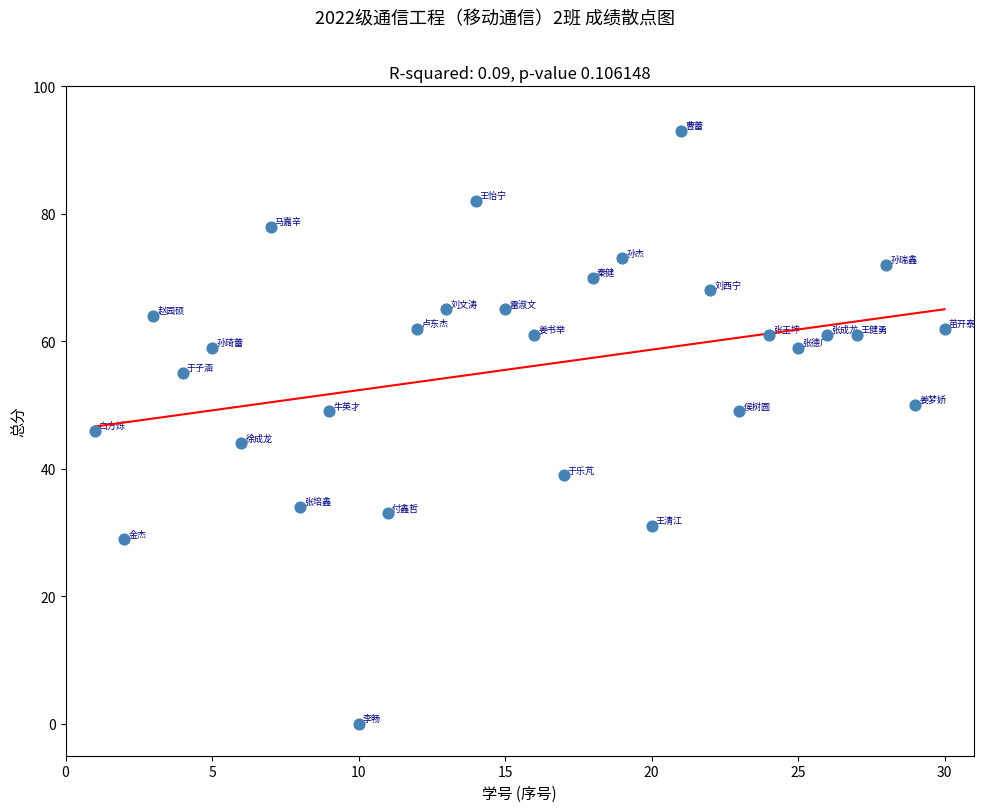

What is the range of Y values (max minus min)?

93